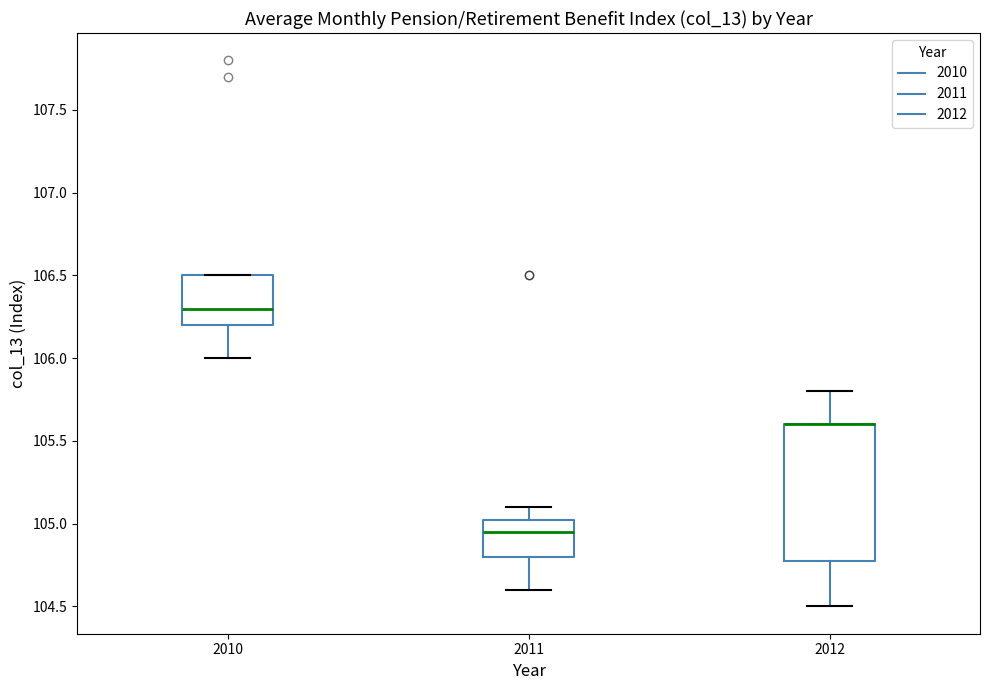

Where is the upper edge of the box at x = 2012 on the y-axis? The values are not printed on the chart, so give them approximately, as read against the axis.

105.60